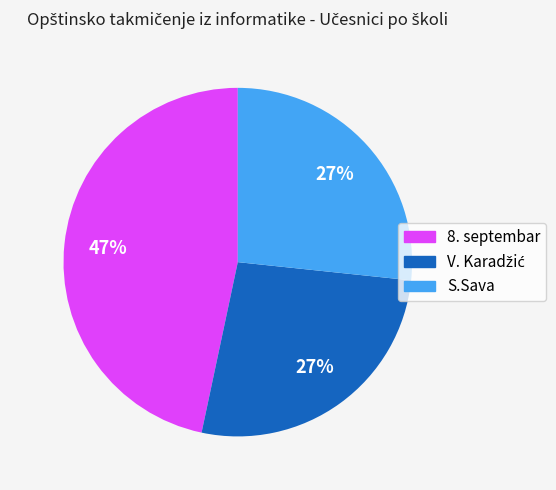

Which slice is the largest?

8. septembar